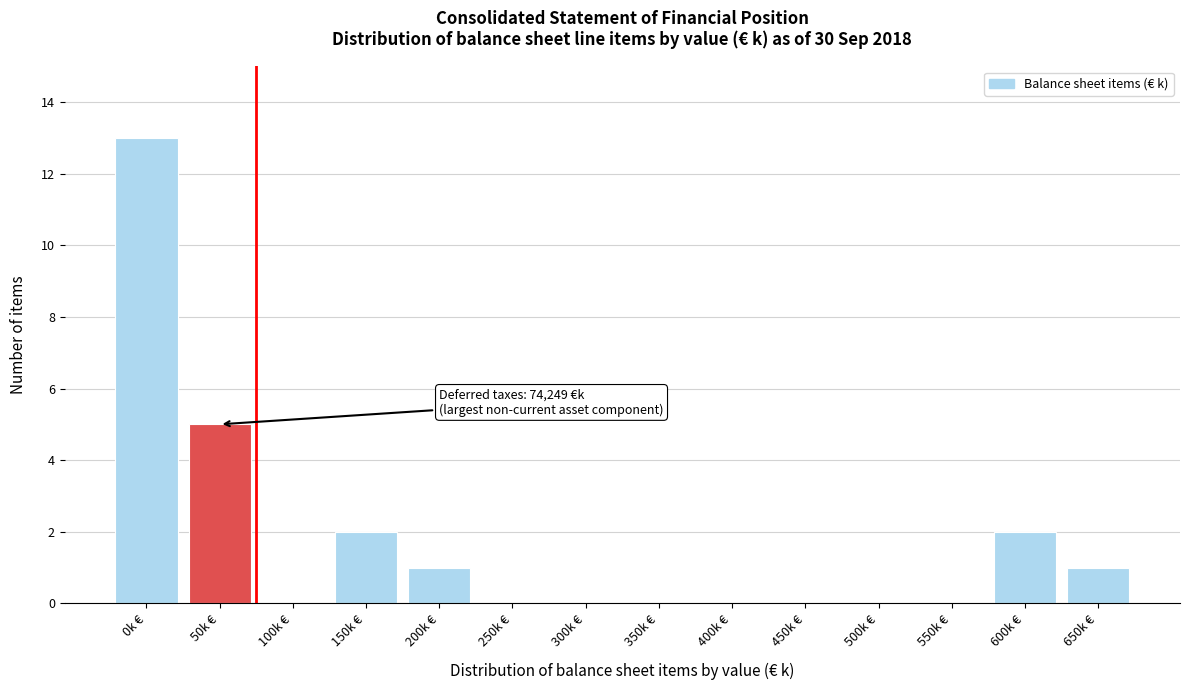

Reading right to left, transcribe all the data shown in this chart.

650k €=1	600k €=2	550k €=0	500k €=0	450k €=0	400k €=0	350k €=0	300k €=0	250k €=0	200k €=1	150k €=2	100k €=0	50k €=5	0k €=13